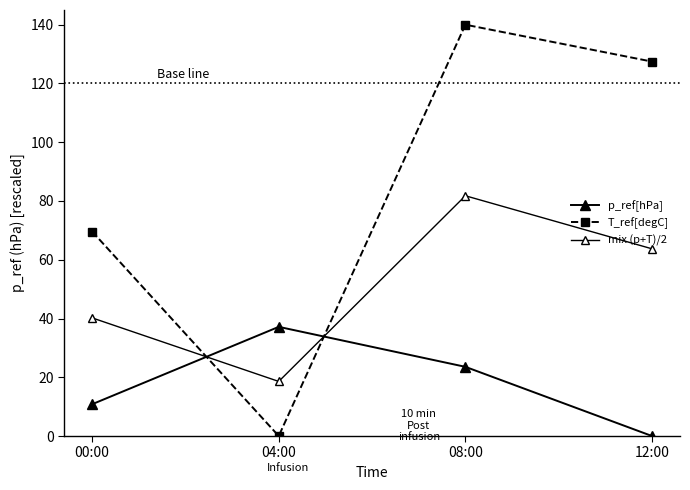

Rank the categories by mix (p+T)/2 value from highest to lowest.

08:00, 12:00, 00:00, 04:00